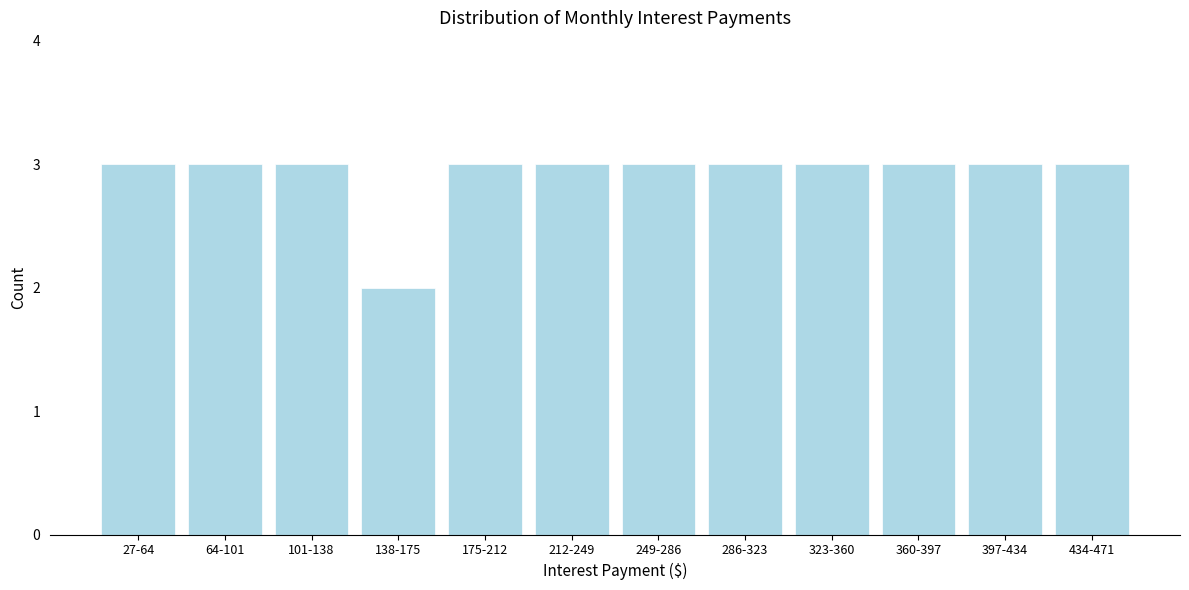

Reading left to right, list all the values displayed in this chart.

3	3	3	2	3	3	3	3	3	3	3	3